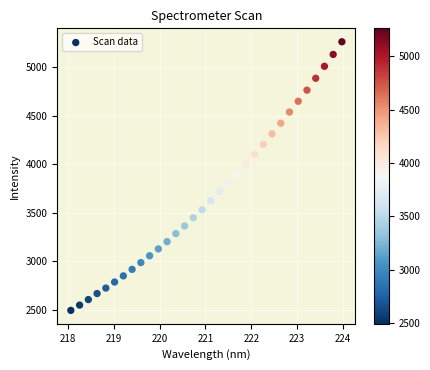

What is the range of Y values (max minus min)?

2768.8